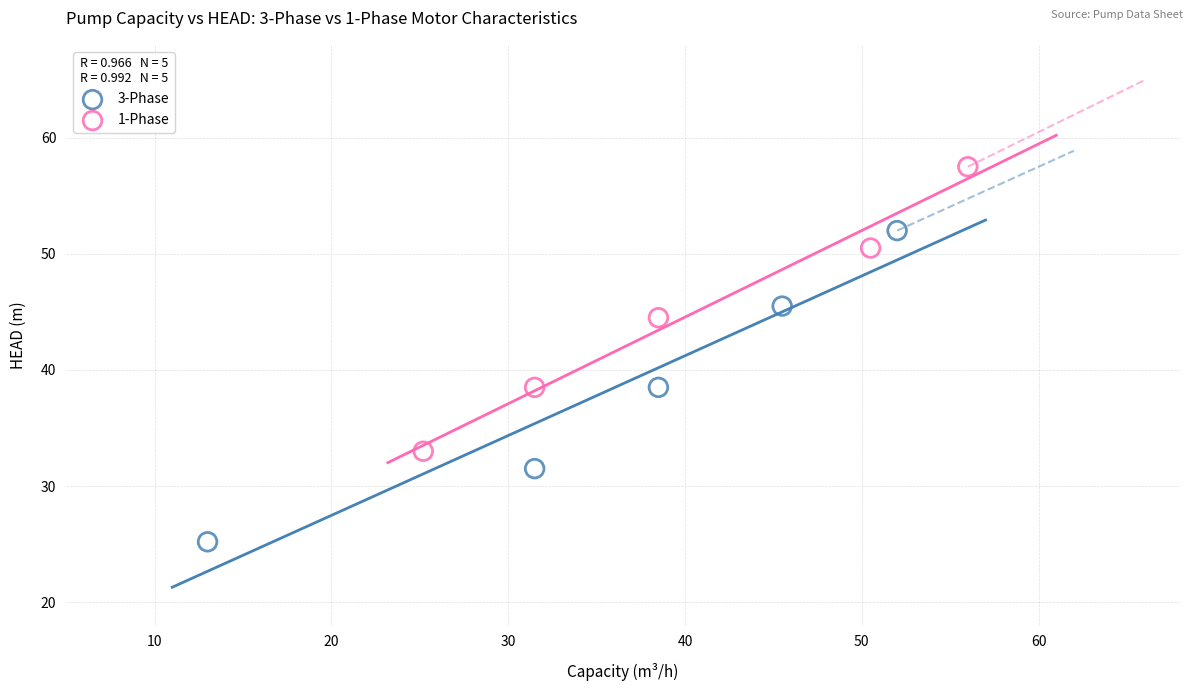

Which series reaches the maximum Y coordinate?

1-Phase